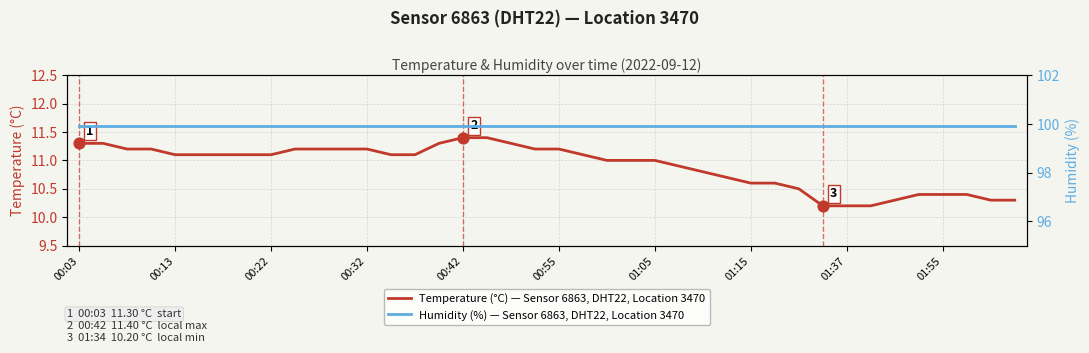

Is the value of Humidity (%) — Sensor 6863, DHT22, Location 3470 at 35 greater than the value of Temperature (°C) — Sensor 6863, DHT22, Location 3470 at 26?

Yes